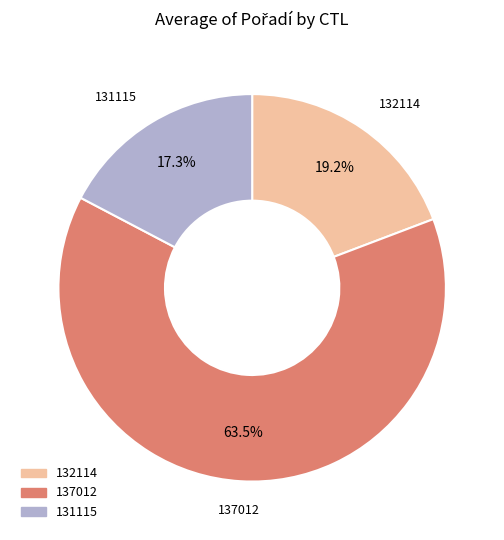

How many slices are in this pie chart?

3